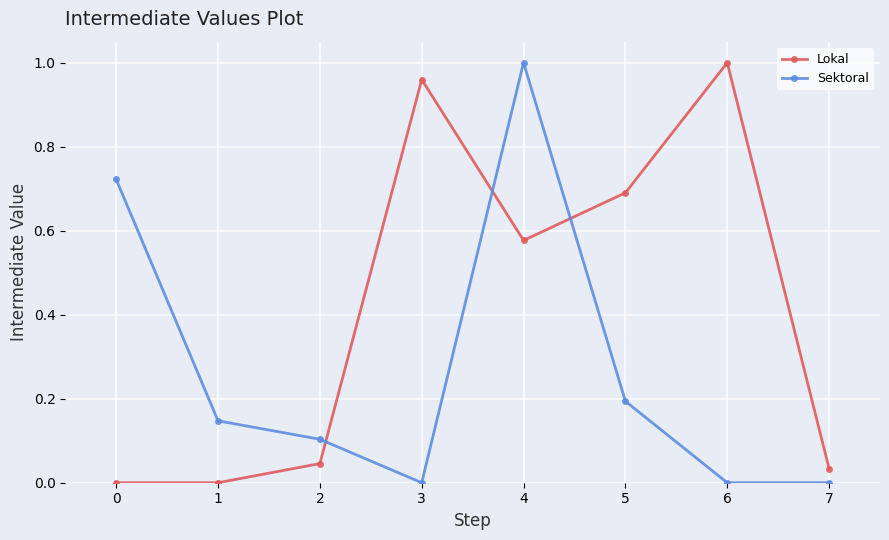

True or false: Lokal has more than 2 interior local peaks.

False